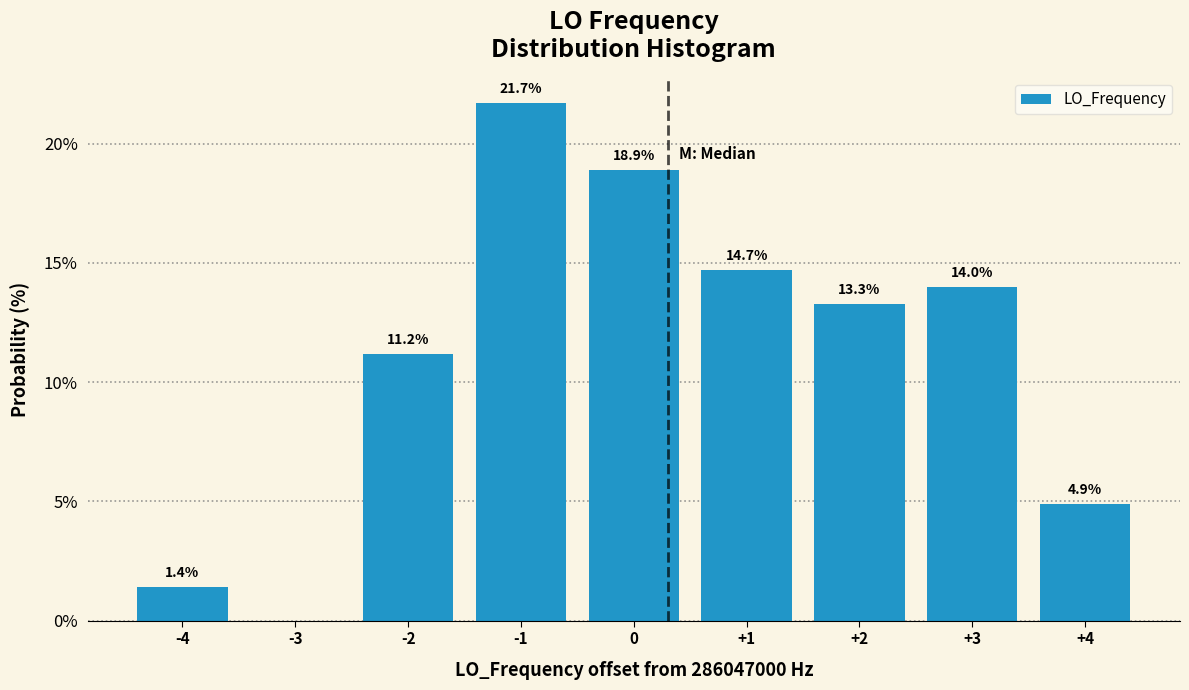

Over which range of the x-axis is the bar tallest?

-1.5 to -0.5